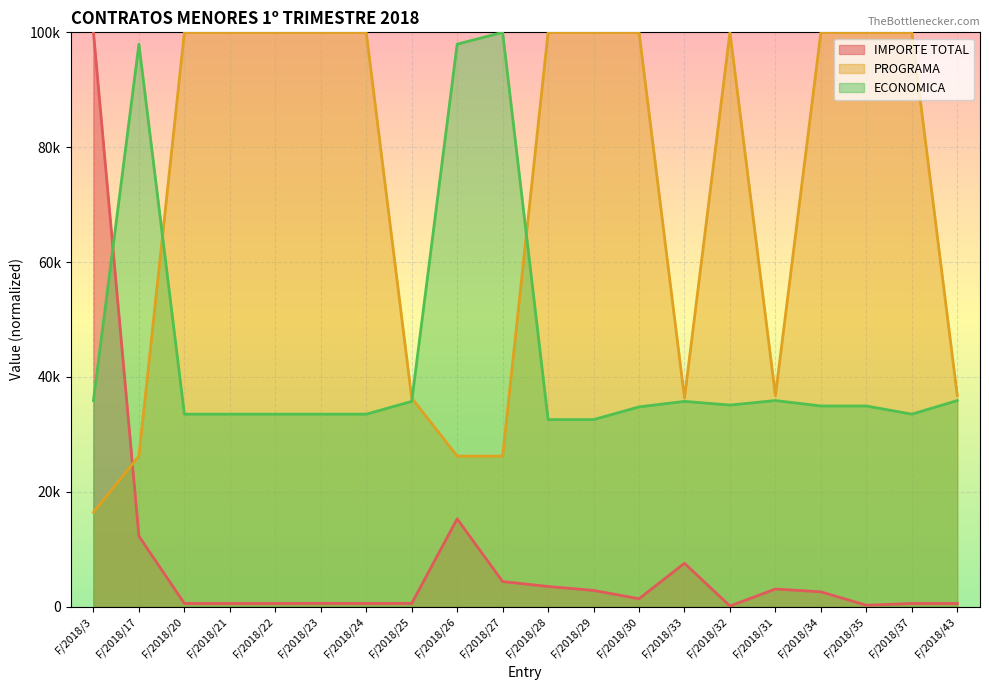

Which category has the highest value across all series?

F/2018/3